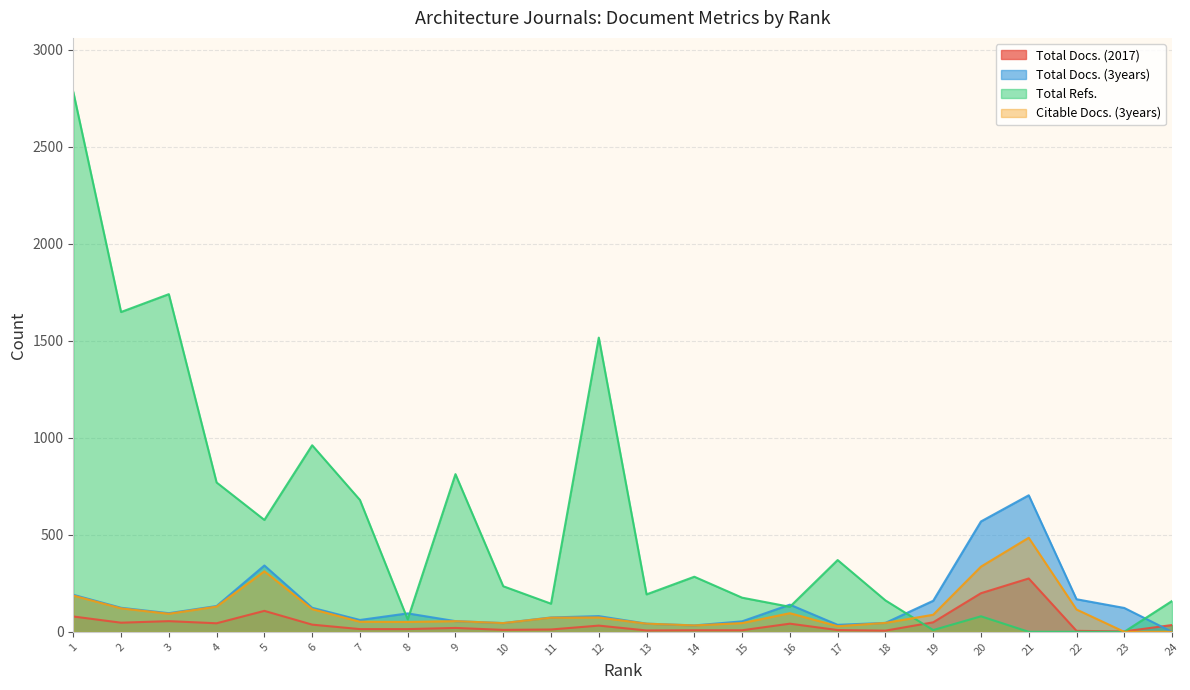

Reading left to right, list all the values displayed in this chart.

Total Docs. (2017): 79	47	55	44	108	37	14	14	20	10	12	32	7	8	8	42	9	6	49	199	275	5	2	35
Total Docs. (3years): 191	124	96	133	342	124	61	95	55	45	74	81	42	33	54	140	36	46	160	569	704	168	123	0
Total Refs.: 2784	1649	1741	770	577	962	680	64	813	235	145	1517	193	284	176	129	370	162	9	80	0	0	0	159
Citable Docs. (3years): 187	121	93	130	312	117	52	51	55	45	73	74	42	33	45	96	29	46	88	336	485	115	0	0